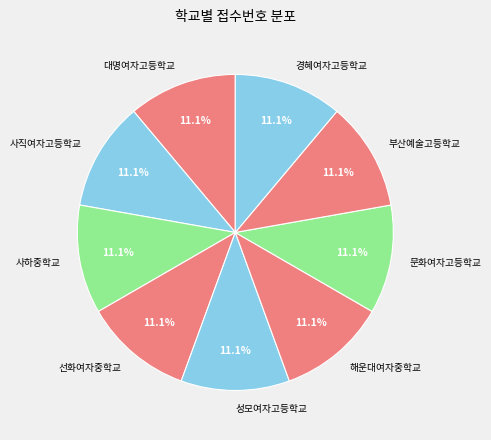

To the nearest percent, what is the combined percentage of 사직여자고등학교 and 대명여자고등학교?

22%